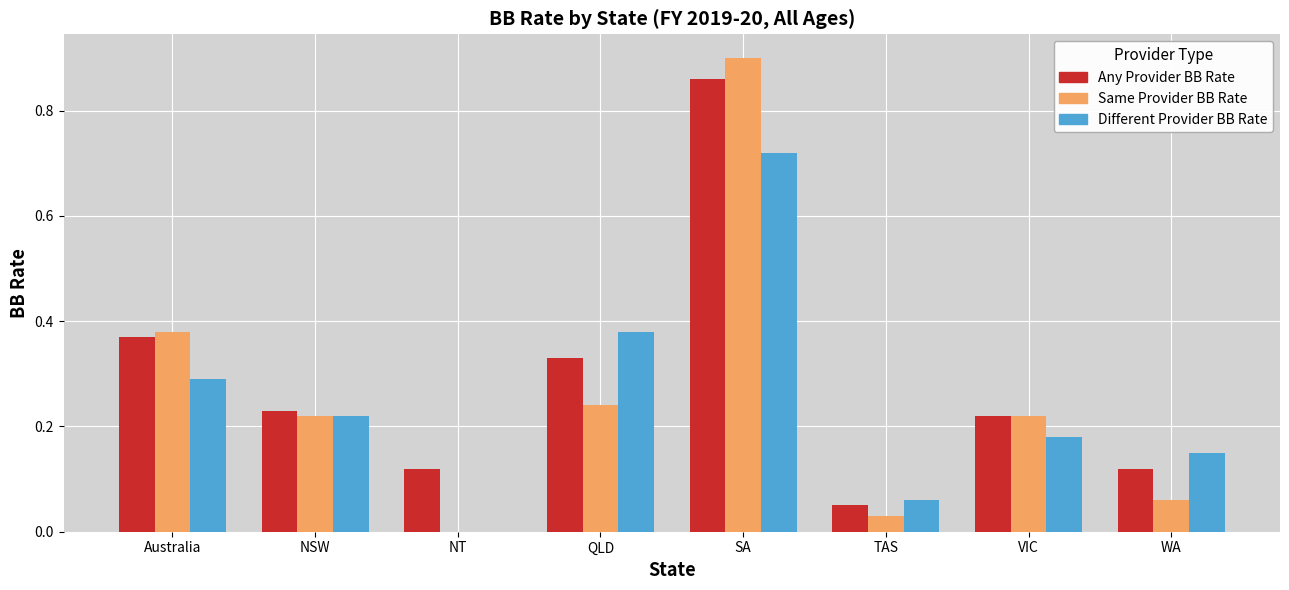

What are all the series names shown in the legend?

Any Provider BB Rate, Same Provider BB Rate, Different Provider BB Rate